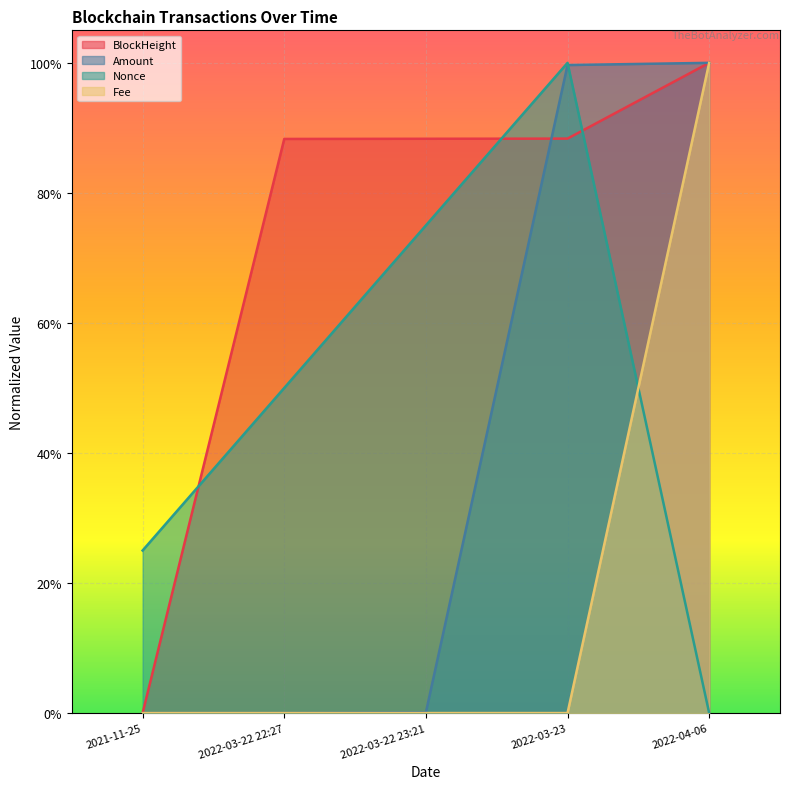

How many lines are shown in the chart?

4